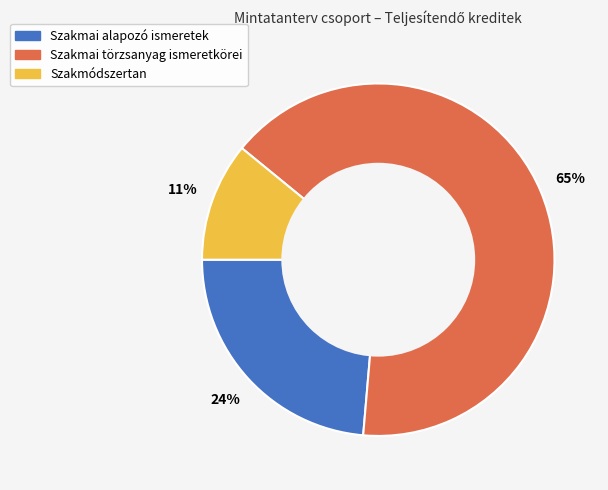

Rank the categories by value from highest to lowest.

Szakmai törzsanyag ismeretkörei, Szakmai alapozó ismeretek, Szakmódszertan